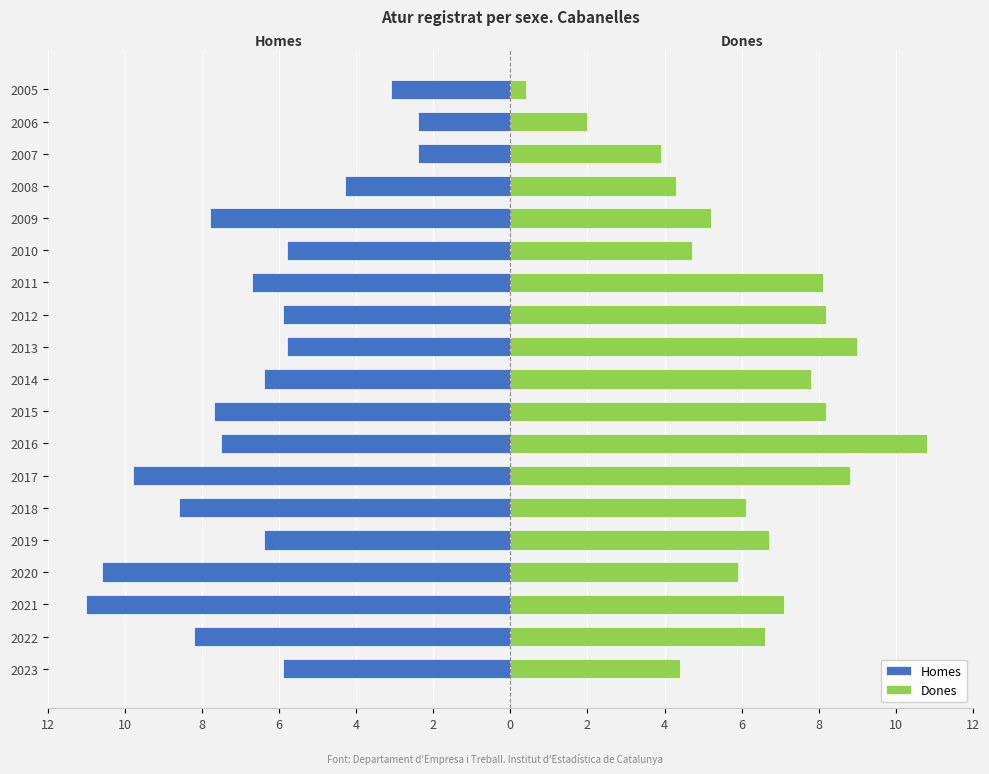

What is the highest value of the Dones series?

10.8